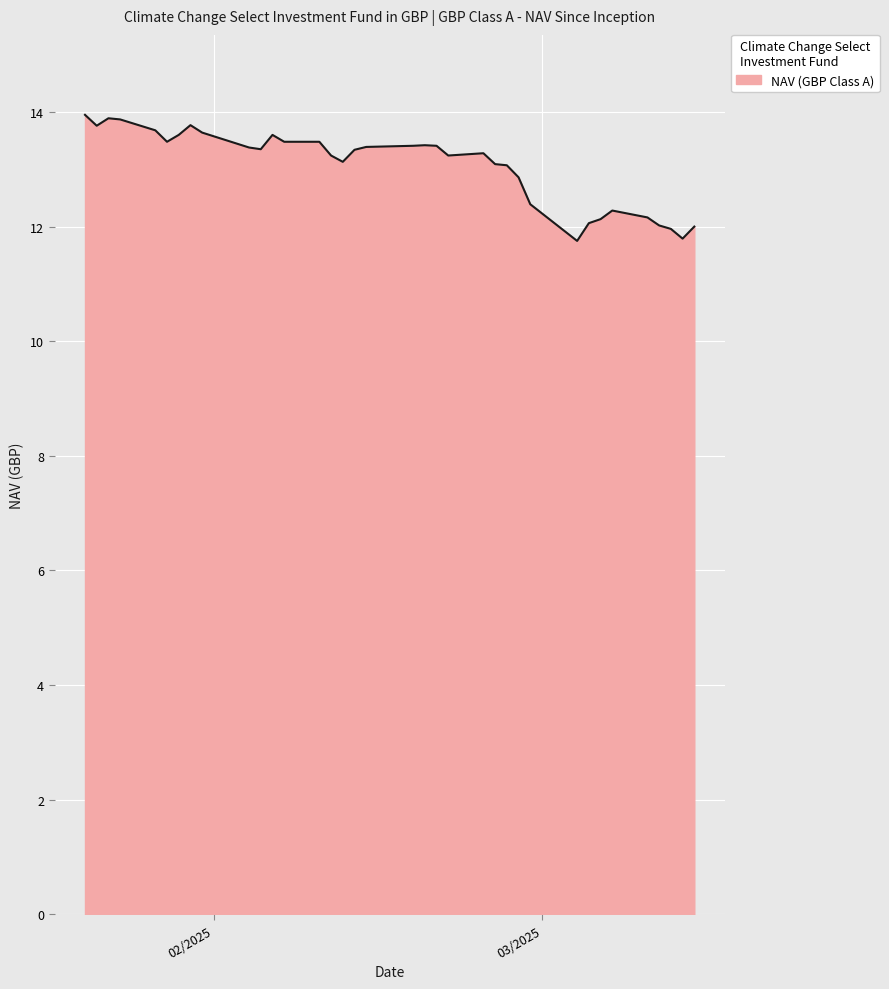

What is the smallest value displayed?

11.8